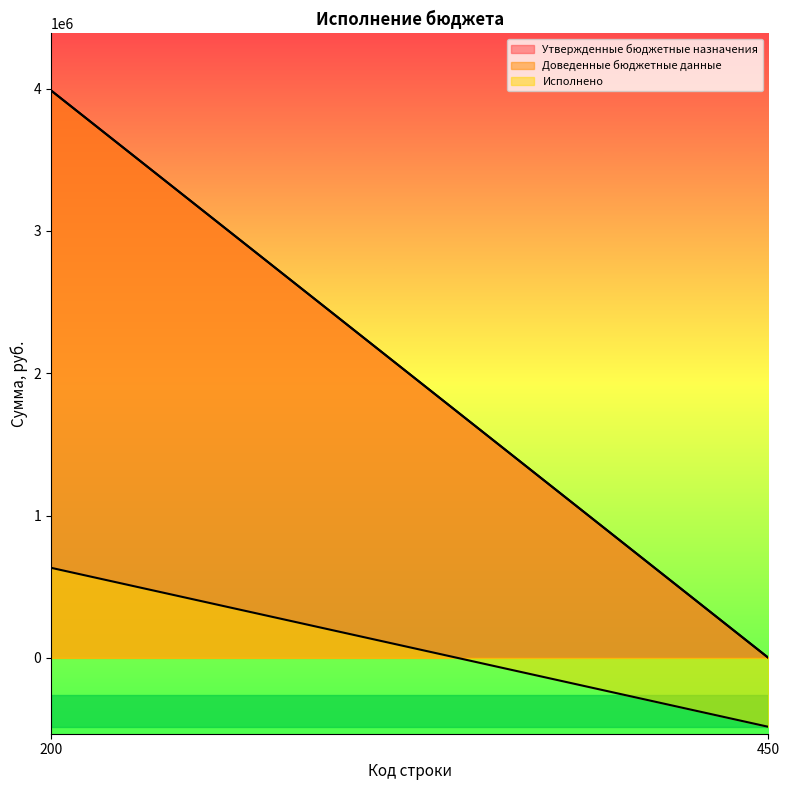

Which series has the largest range (max minus min)?

Утвержденные бюджетные назначения